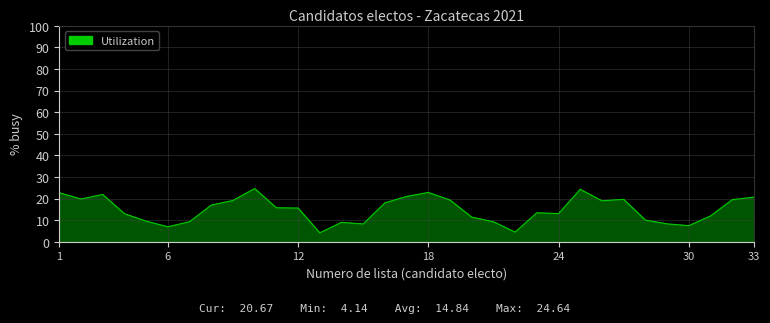

What is the maximum value shown in the chart?

24.6